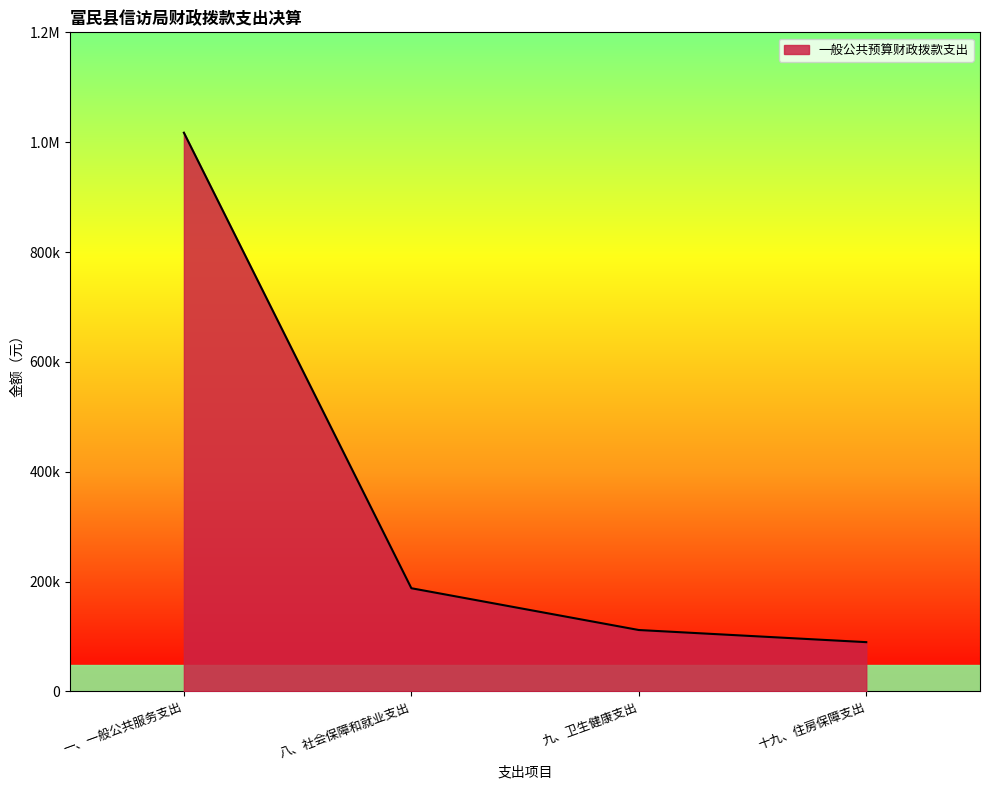

What is the label of the 3rd point from the left?

九、卫生健康支出